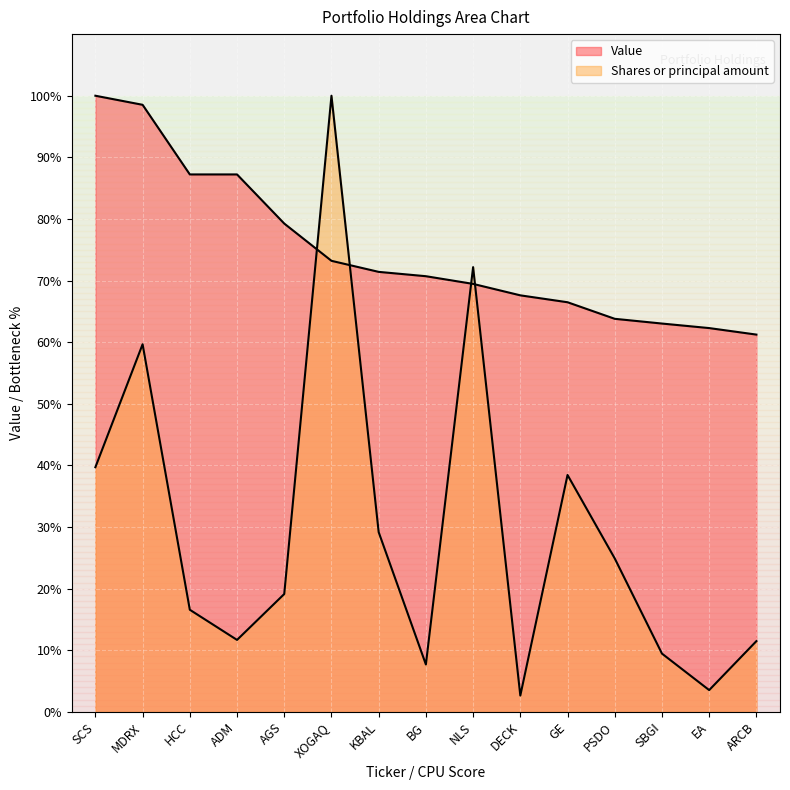

Is the value of Value at AGS greater than the value of Shares or principal amount at PSDO?

Yes